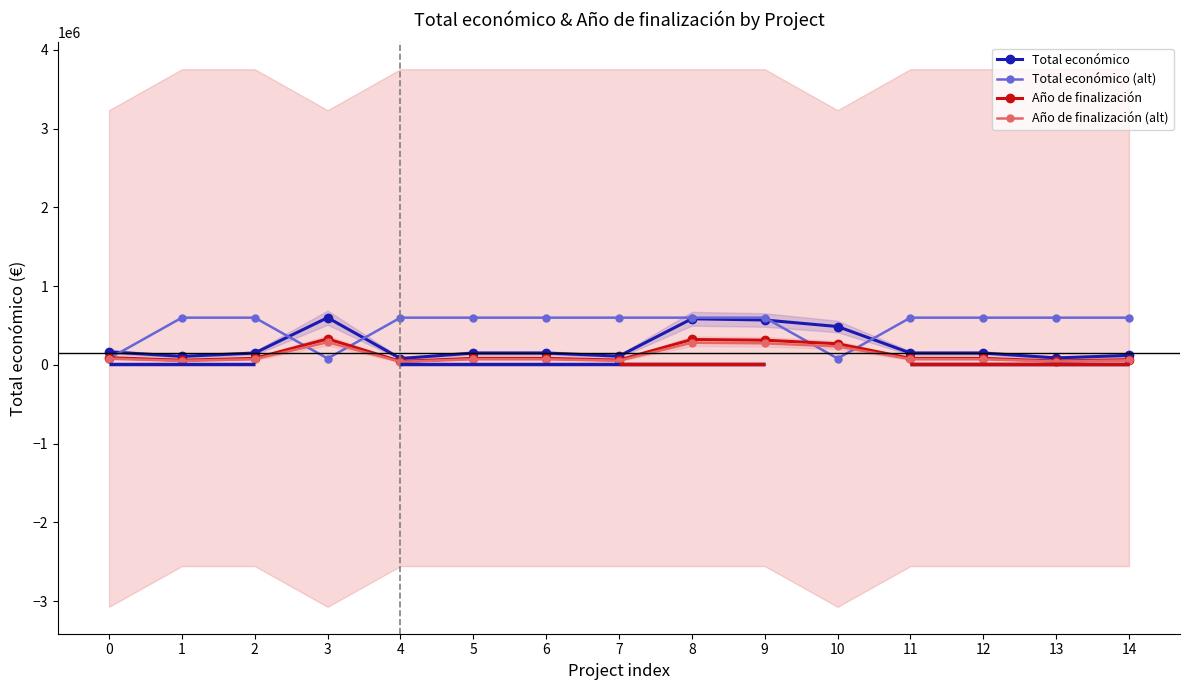

Which series ends up on top after the final intersection of Total económico and Total económico (alt)?

Total económico (alt)